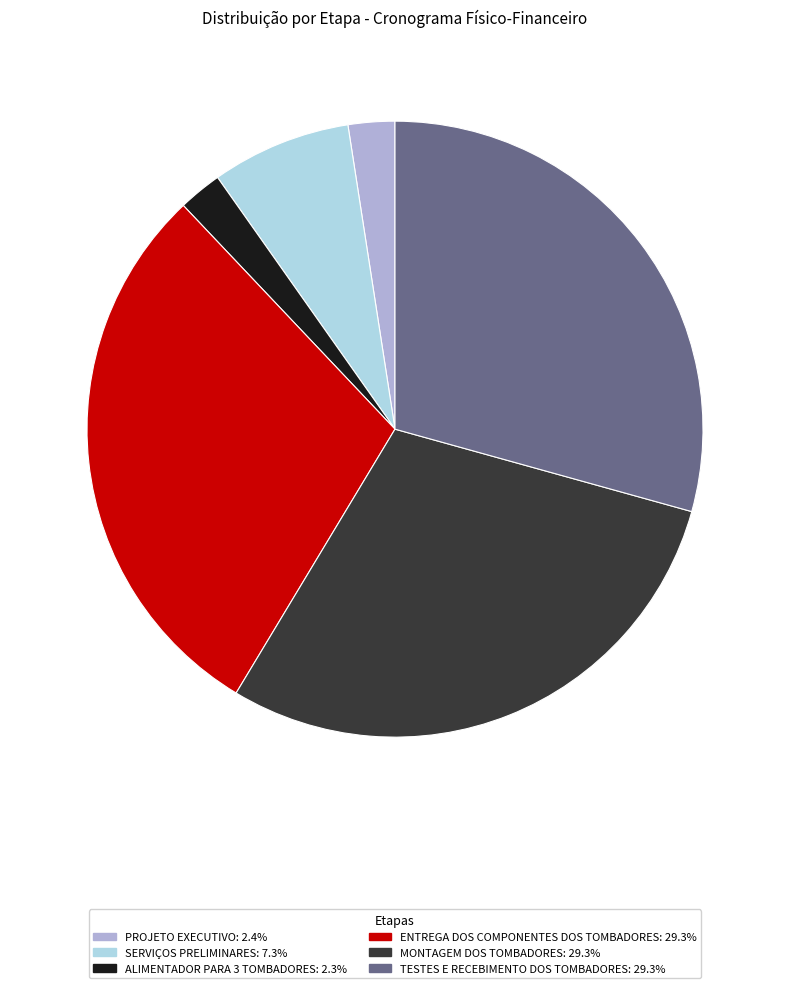

Combined, do SERVIÇOS PRELIMINARES and MONTAGEM DOS TOMBADORES account for over 50%?

No